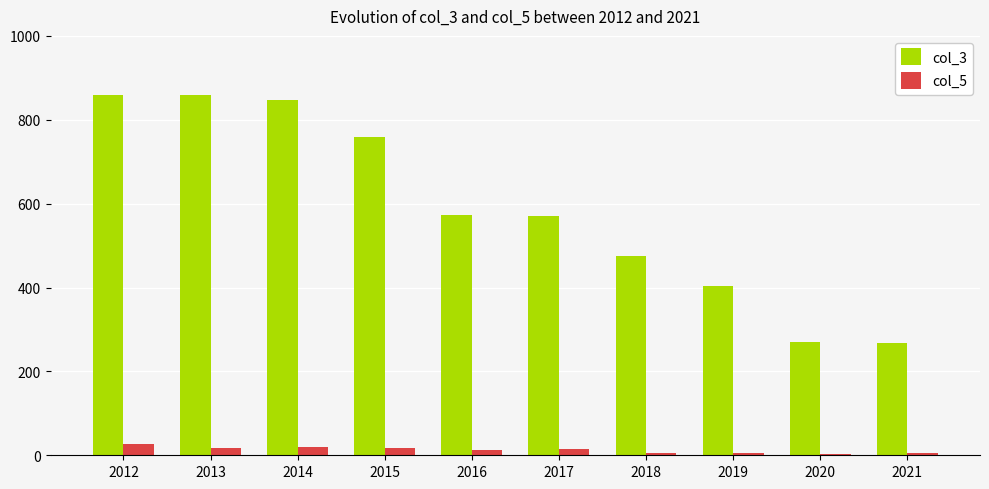

What is the sum of the col_5 values at 2020 and 2016?

16